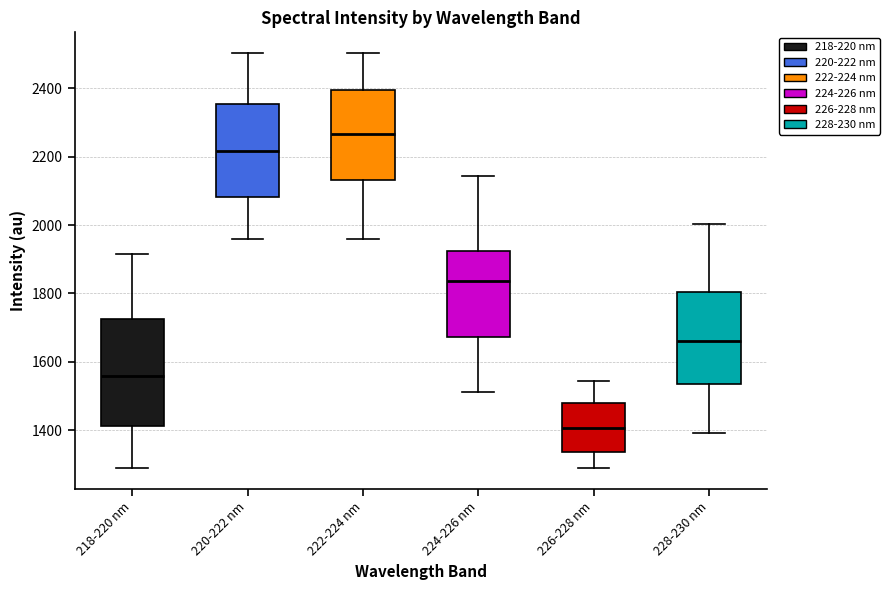

Reading left to right, read every box against the y-axis: the position of its median line, the range the box covers, and the ends of its whiskers. The values are not printed on the chart, so give them approximately, as read against the axis.

218-220 nm: median 1560, box 1420 to 1720, whiskers 1280 to 1920
220-222 nm: median 2220, box 2080 to 2360, whiskers 1960 to 2500
222-224 nm: median 2260, box 2140 to 2400, whiskers 1960 to 2500
224-226 nm: median 1840, box 1680 to 1920, whiskers 1520 to 2140
226-228 nm: median 1400, box 1340 to 1480, whiskers 1280 to 1540
228-230 nm: median 1660, box 1540 to 1800, whiskers 1400 to 2000